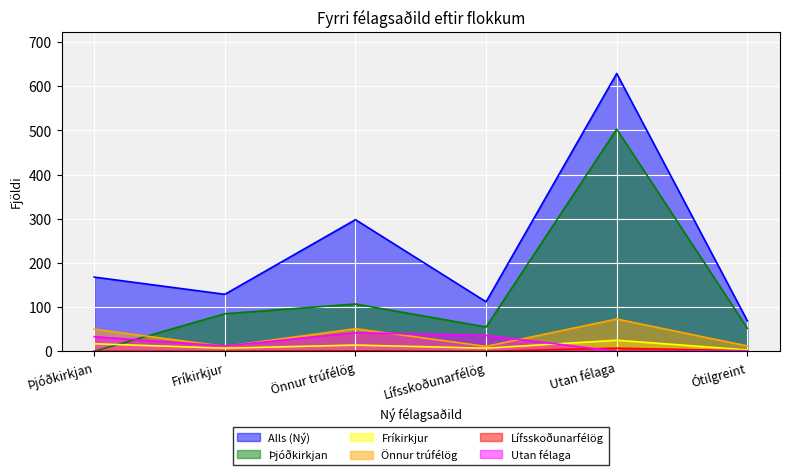

Which category has the lowest value across all series?

Þjóðkirkjan